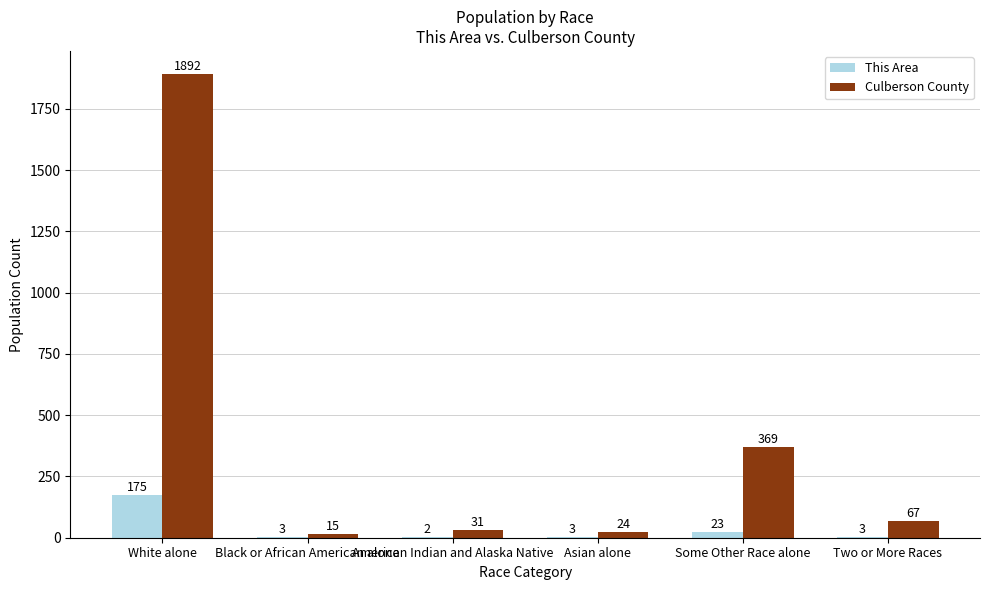

What is the sum of all Culberson County values?

2398